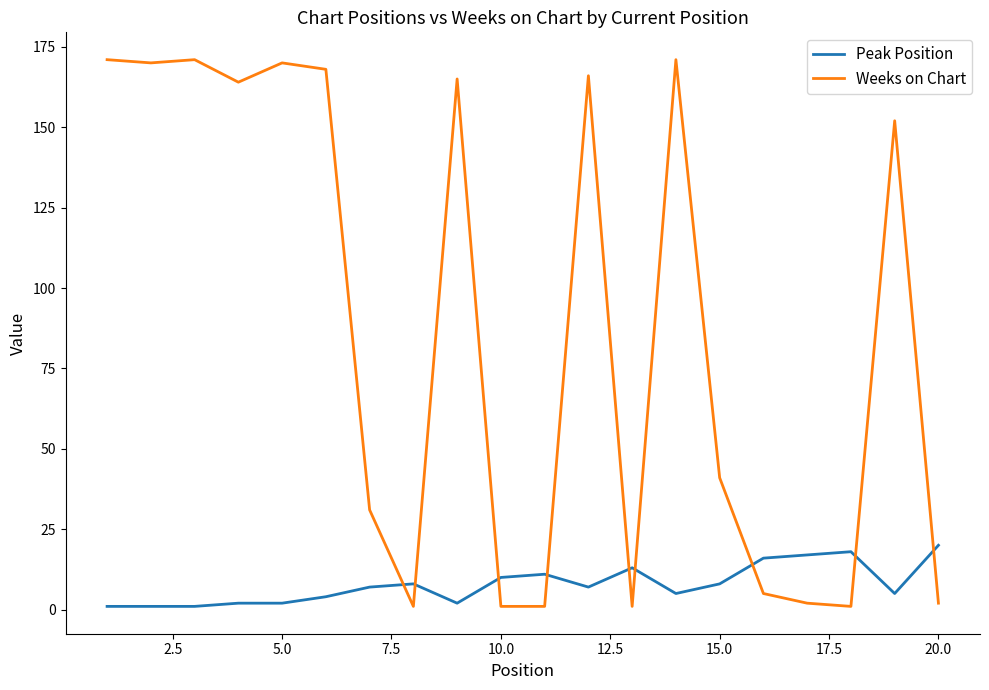

Which series has the widest spread of values?

Weeks on Chart